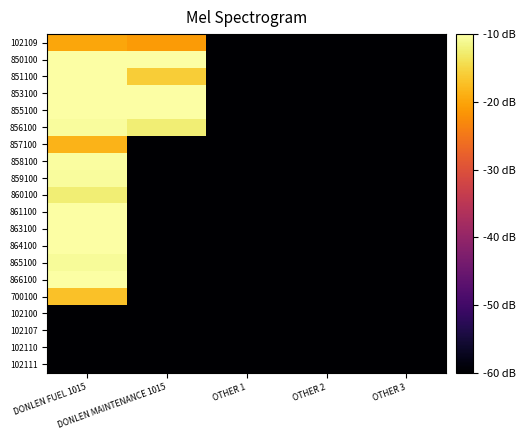

List the series in order of their peak value, highest first.

850100, 851100, 853100, 855100, 861100, 863100, 864100, 866100, 858100, 859100, 856100, 865100, 860100, 700100, 857100, 102109, 102100, 102107, 102110, 102111